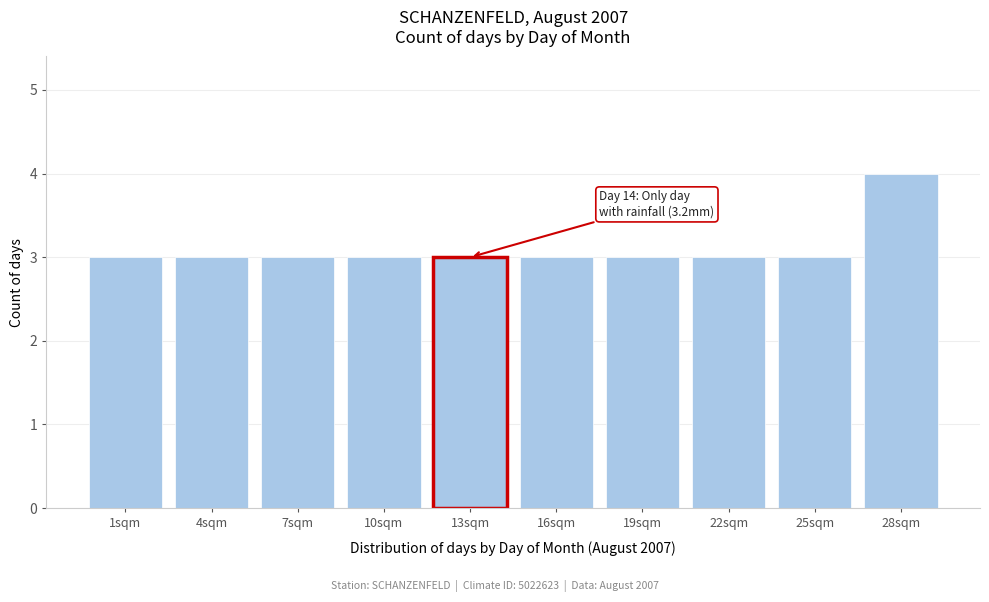

Reading left to right, what are all the values shown in this chart?

1sqm=3	4sqm=3	7sqm=3	10sqm=3	13sqm=3	16sqm=3	19sqm=3	22sqm=3	25sqm=3	28sqm=4